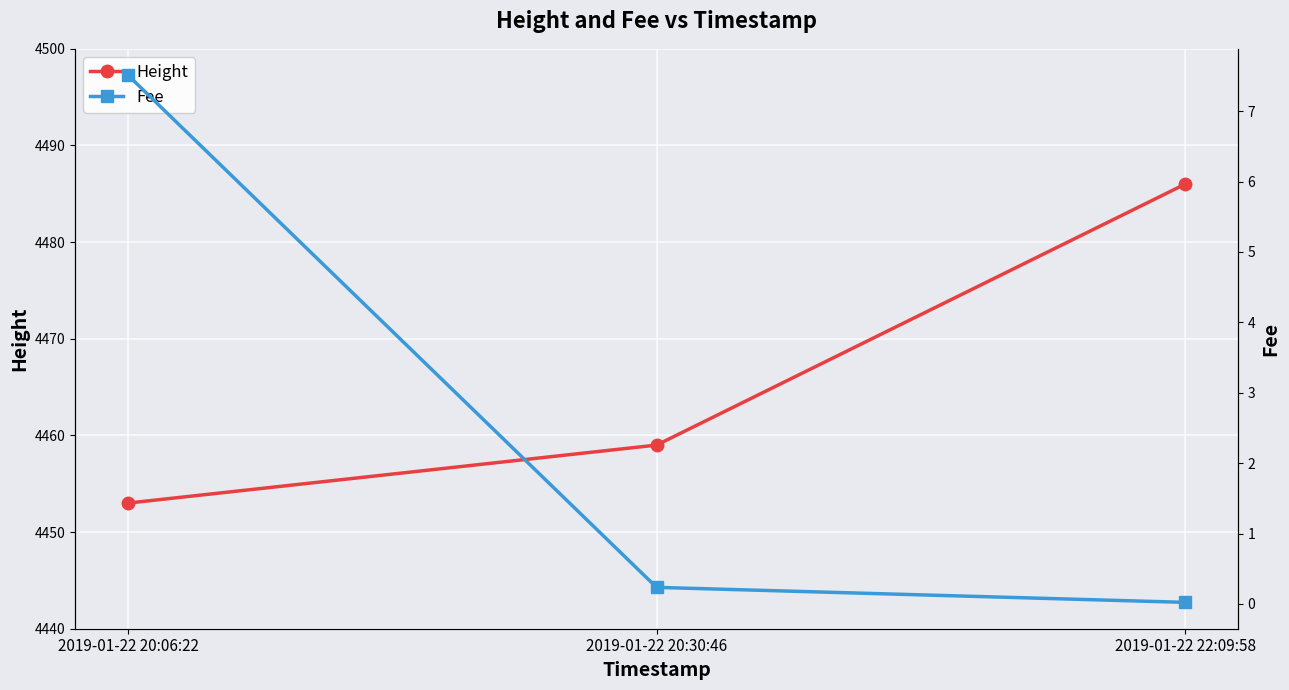

Reading right to left, transcribe all the data shown in this chart.

Height: 2019-01-22 22:09:58=4486.0	2019-01-22 20:30:46=4459.0	2019-01-22 20:06:22=4453.0
Fee: 2019-01-22 22:09:58=0.0	2019-01-22 20:30:46=0.2	2019-01-22 20:06:22=7.5